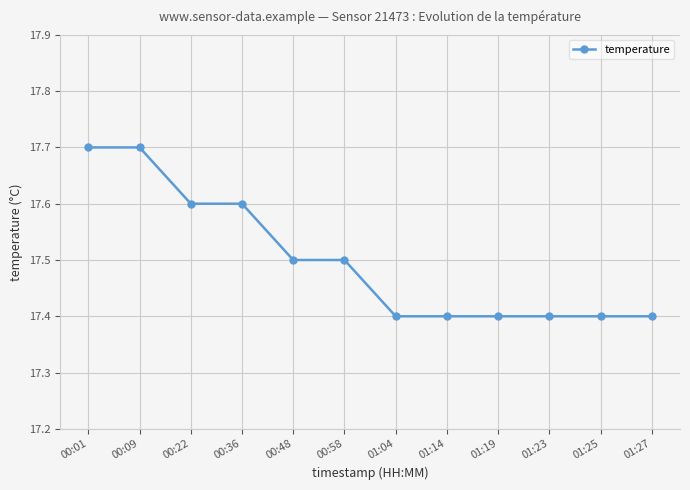

What is the greatest value displayed?

17.7